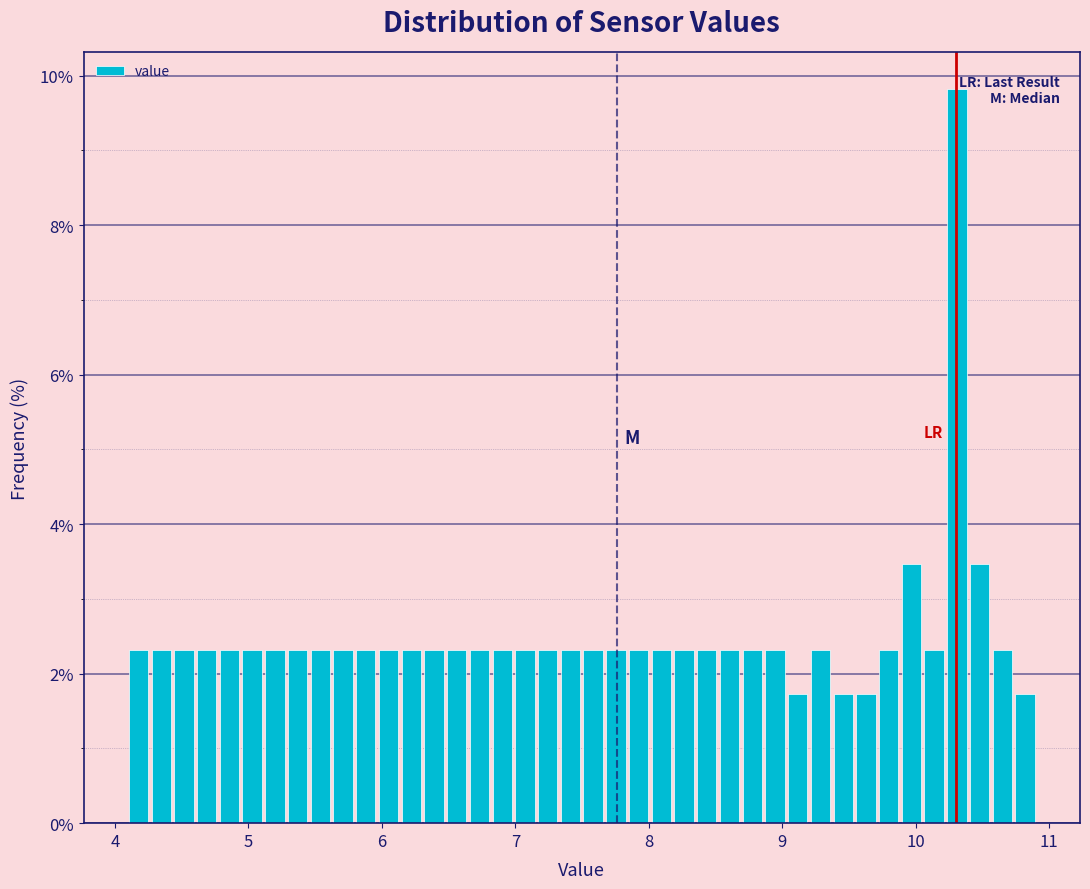

Around what value on the x-axis is the tallest bar? Give the approximate position of its centre, as read against the axis.

10.3